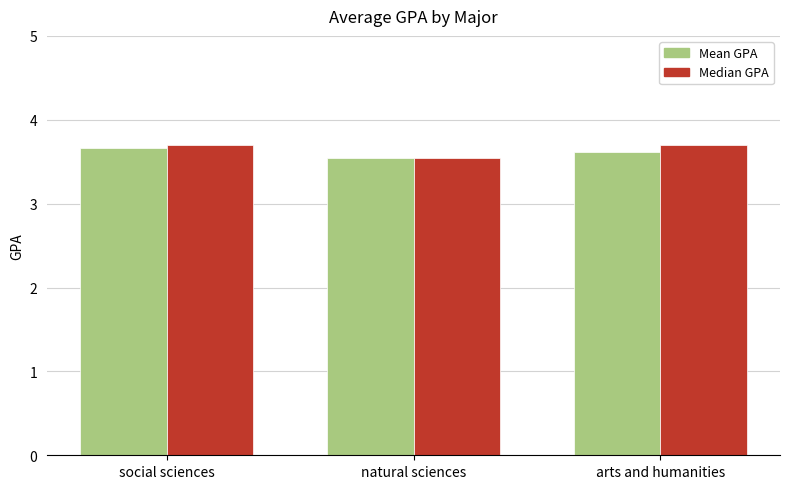

What is the total value across all series at natural sciences?

7.1